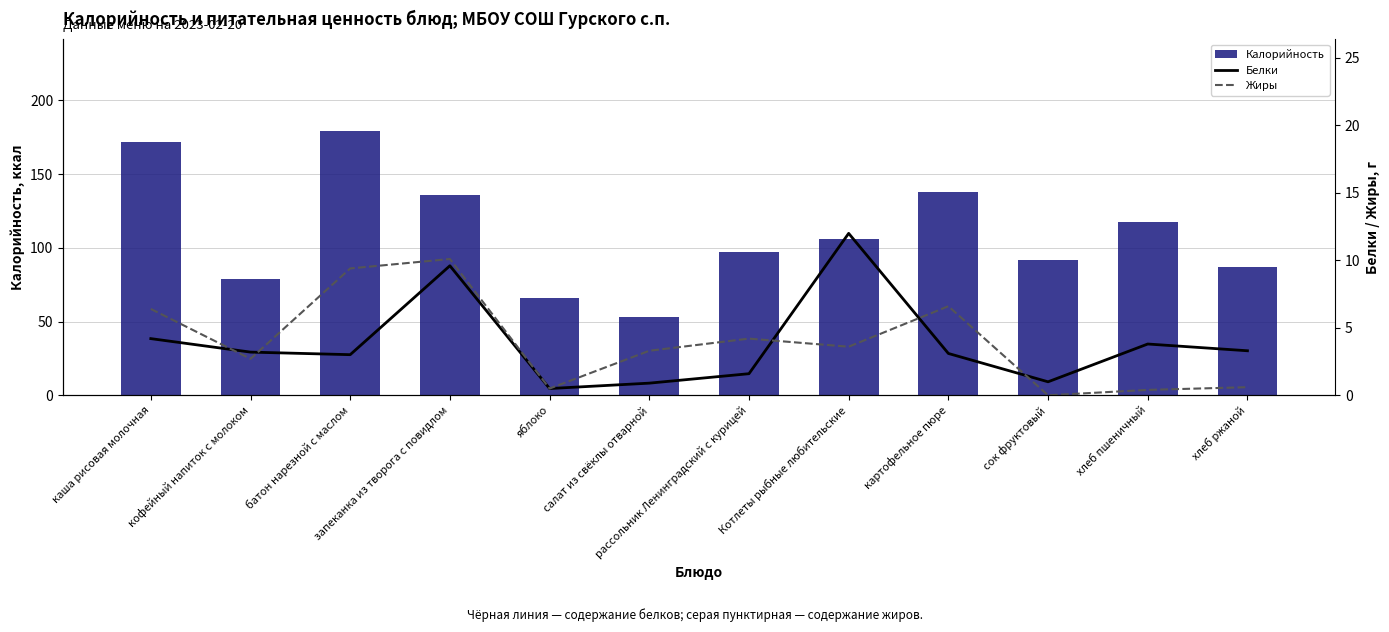

Which series has the widest spread of values?

Калорийность